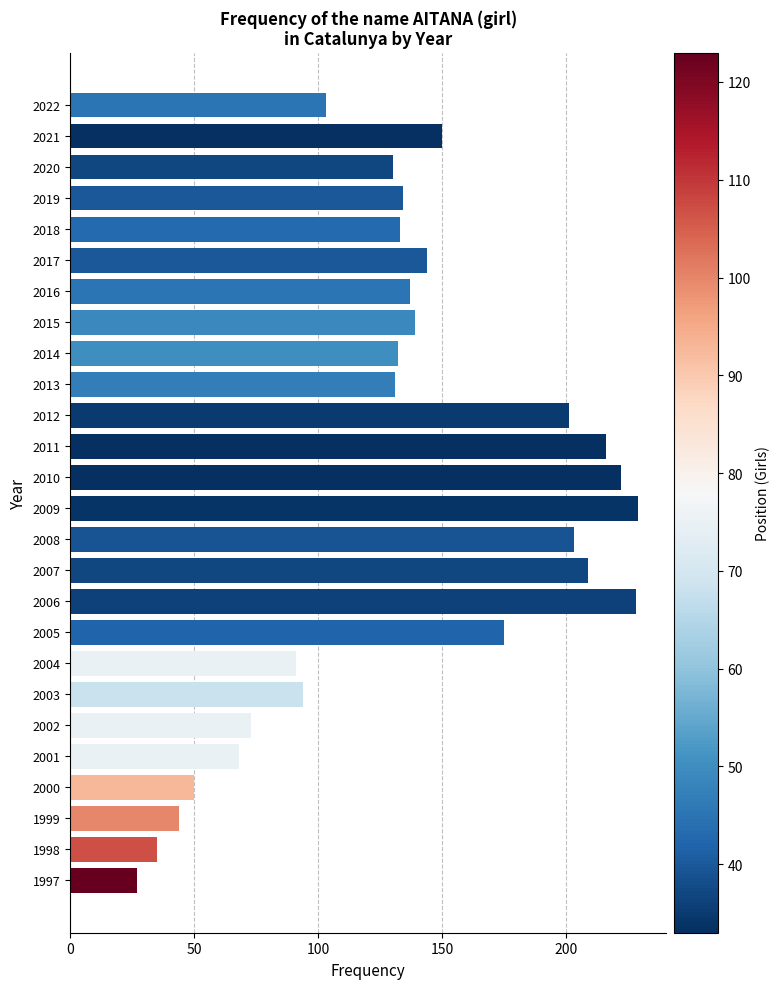

True or false: the data shows 355 at 2009.

False